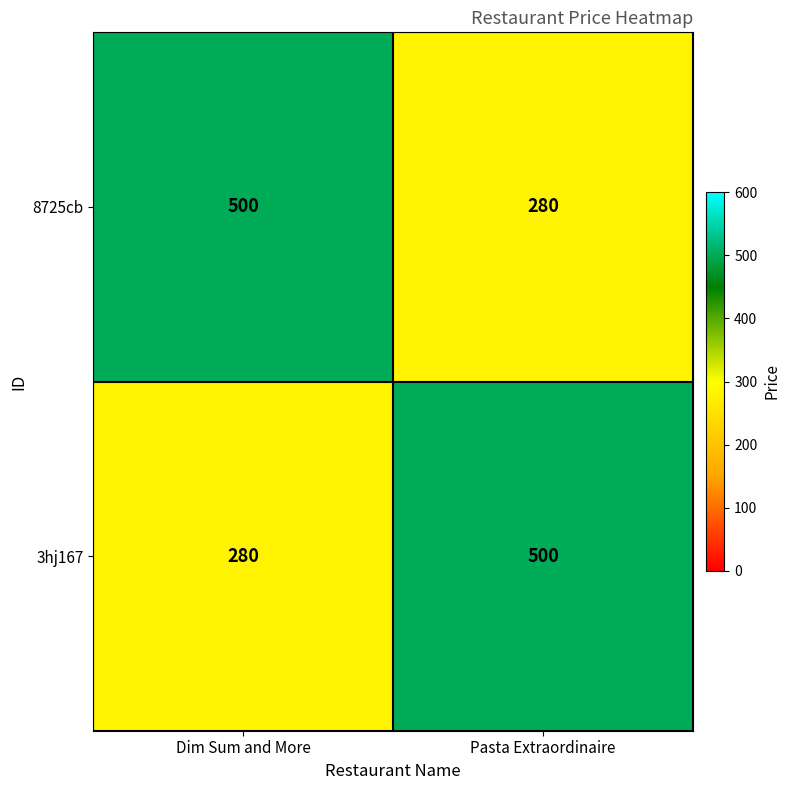

What is the average value of the 3hj167 series?

390